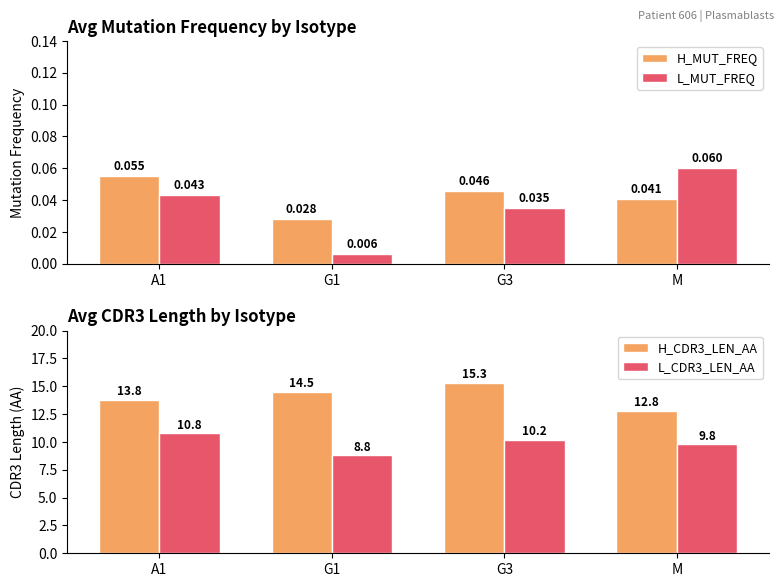

How many H_MUT_FREQ values are between 0 and 1?

4